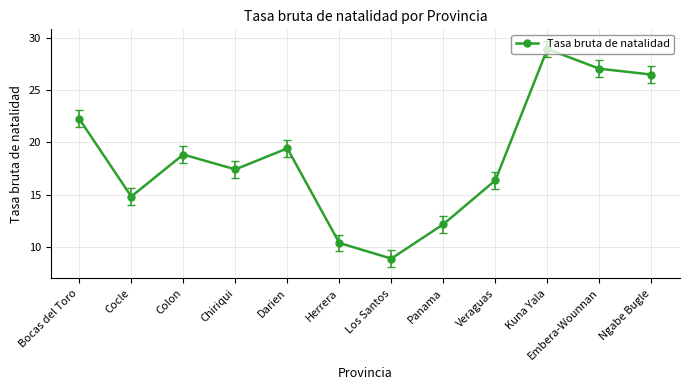

What position from the left is Colon?

3